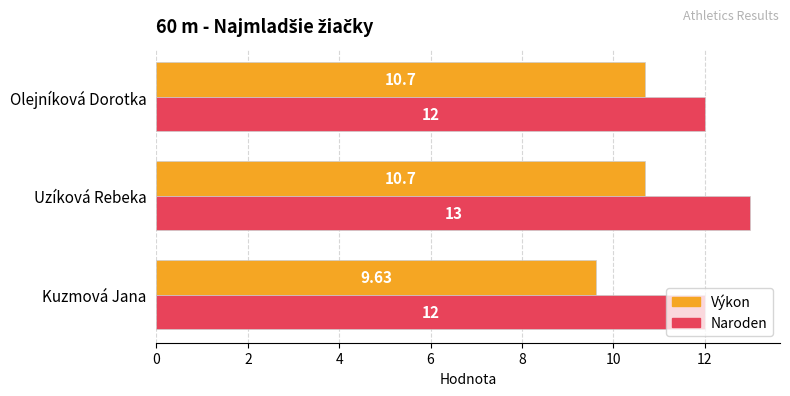

Count the Naroden values in the range 12 to 13.

3